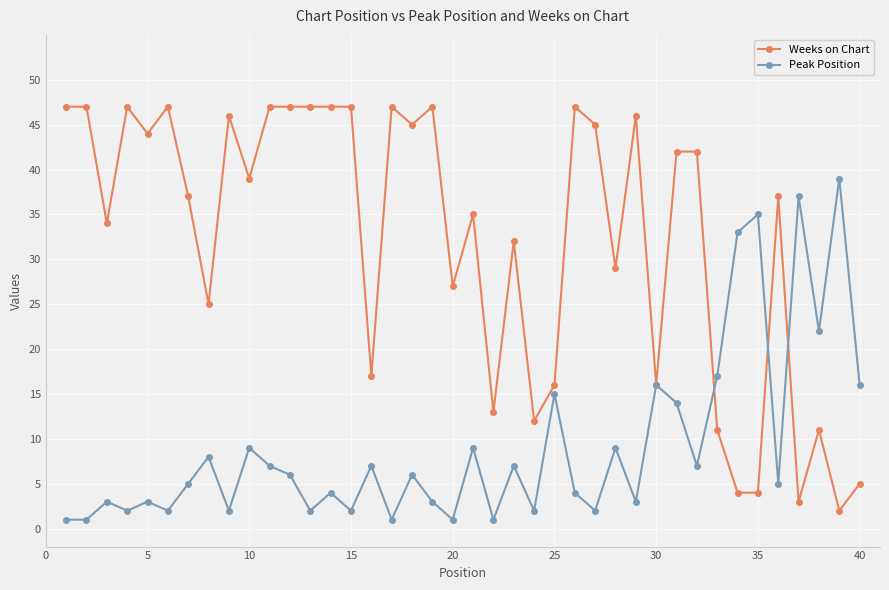

True or false: Peak Position has more than 2 interior local peaks.

True